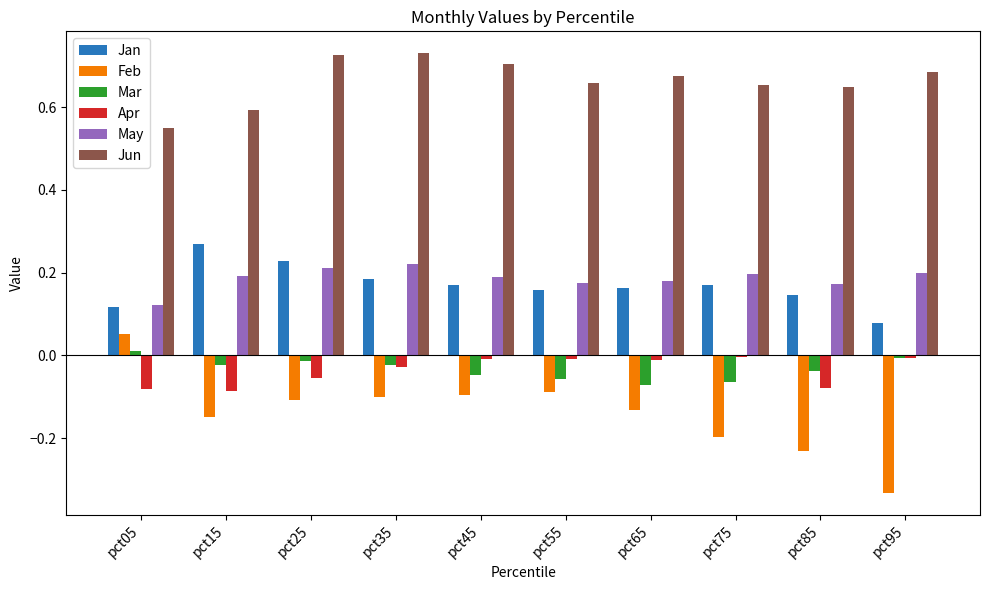

How many bars are there in total?

60